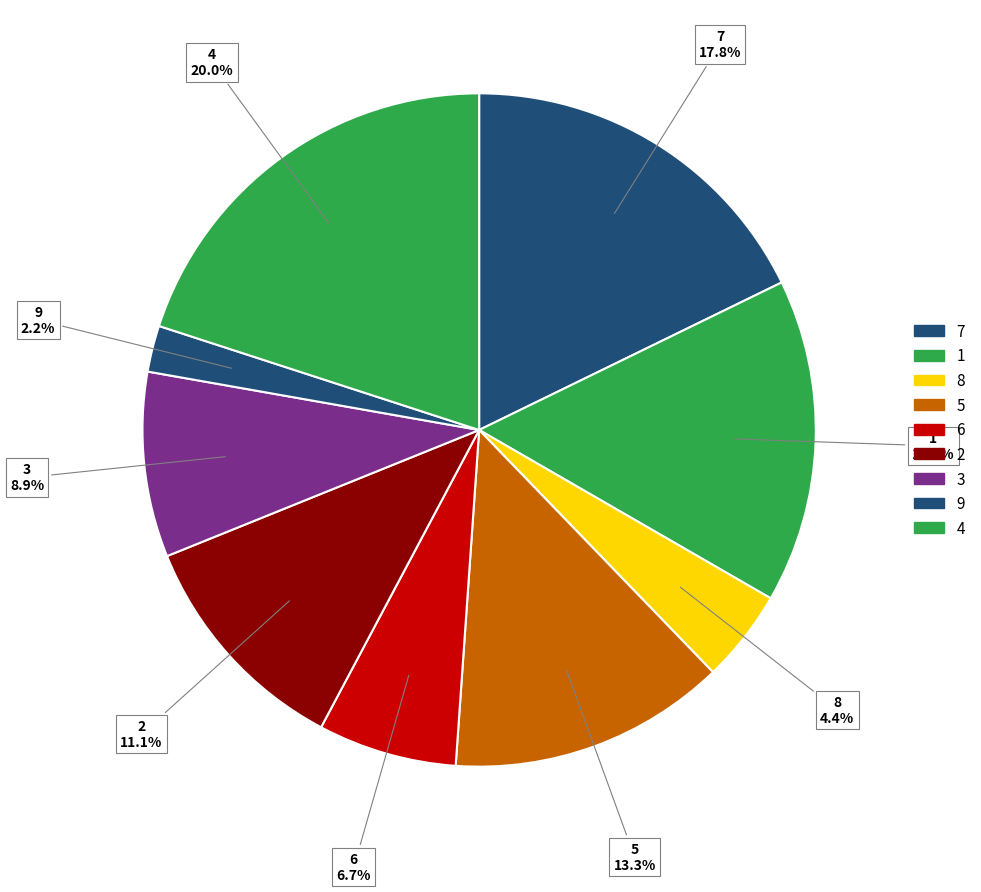

How many slices are in this pie chart?

9